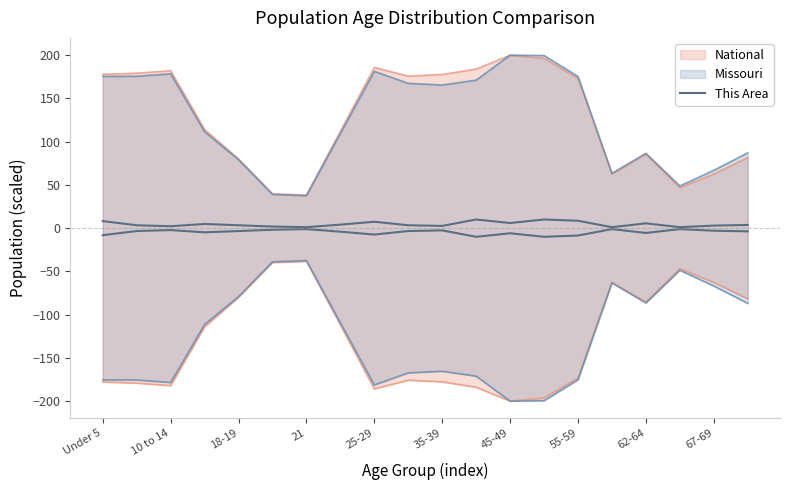

What is the change in value from 14 to 17?

-7.4